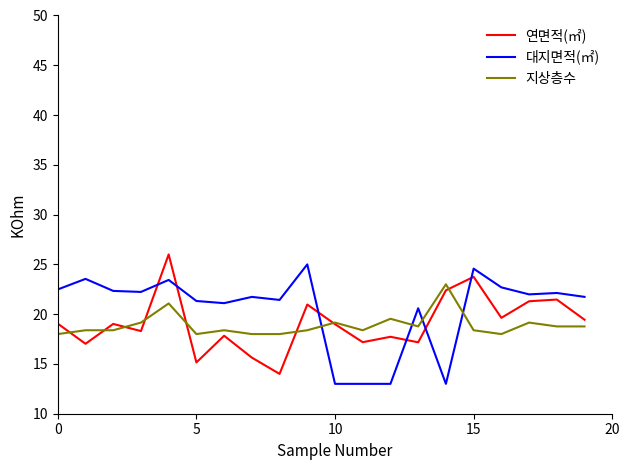

What is the maximum value for 지상층수?

23.0